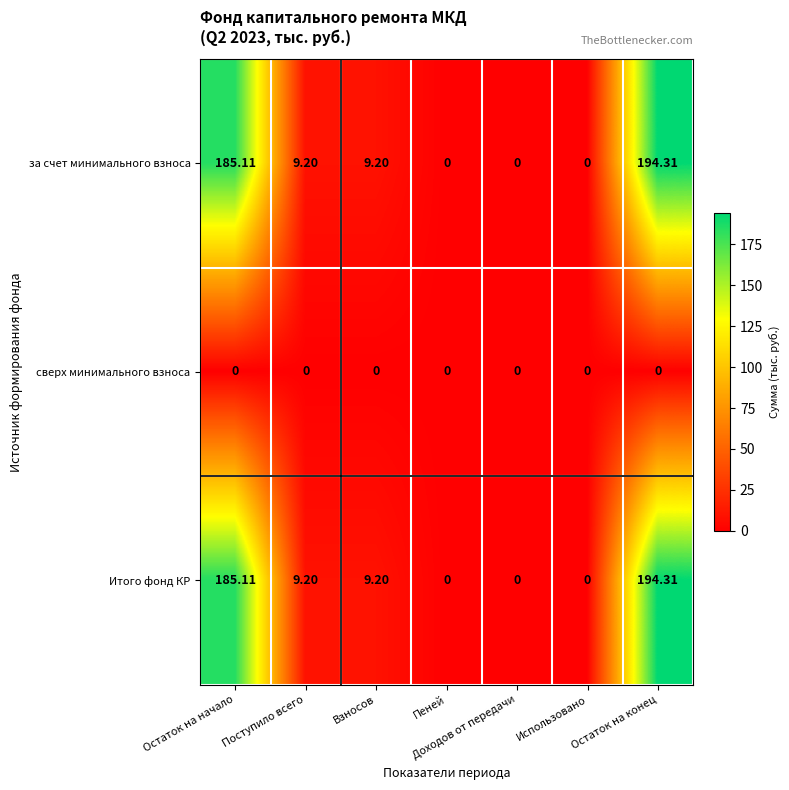

How many categories are shown in the chart?

7